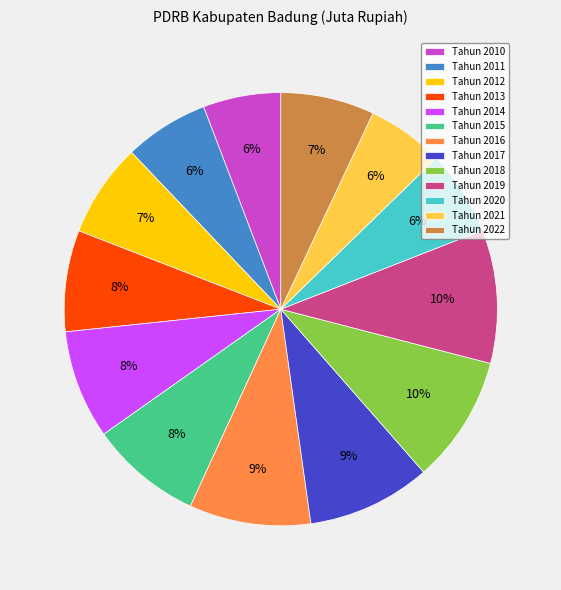

Is there a majority slice in this chart?

No